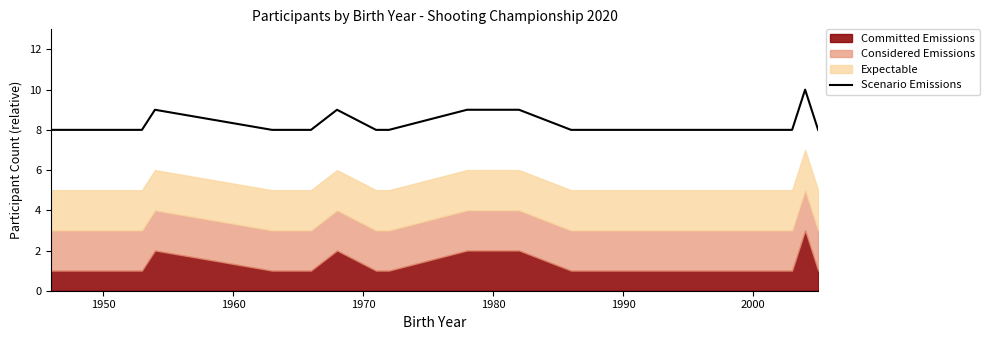

What is the maximum value for Scenario Emissions?

10